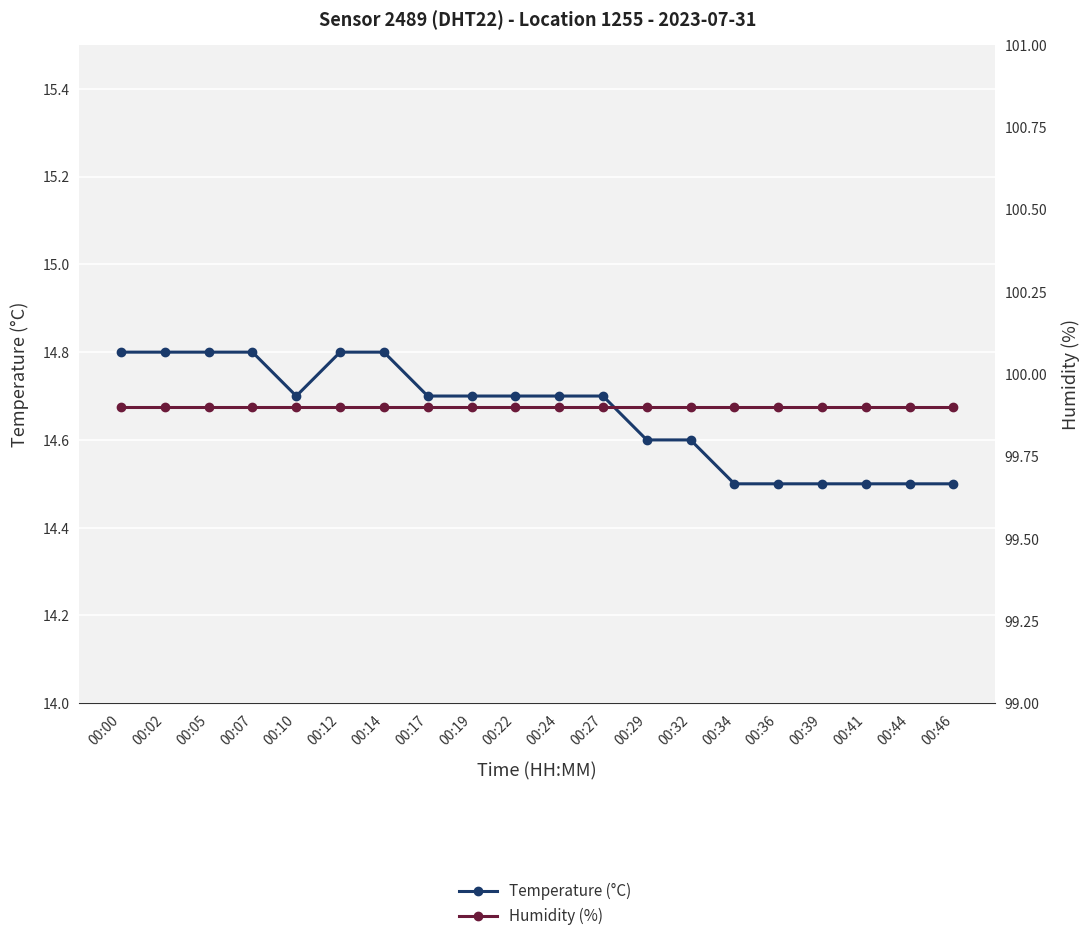

How many interior local valleys does the Temperature (°C) series have?

1